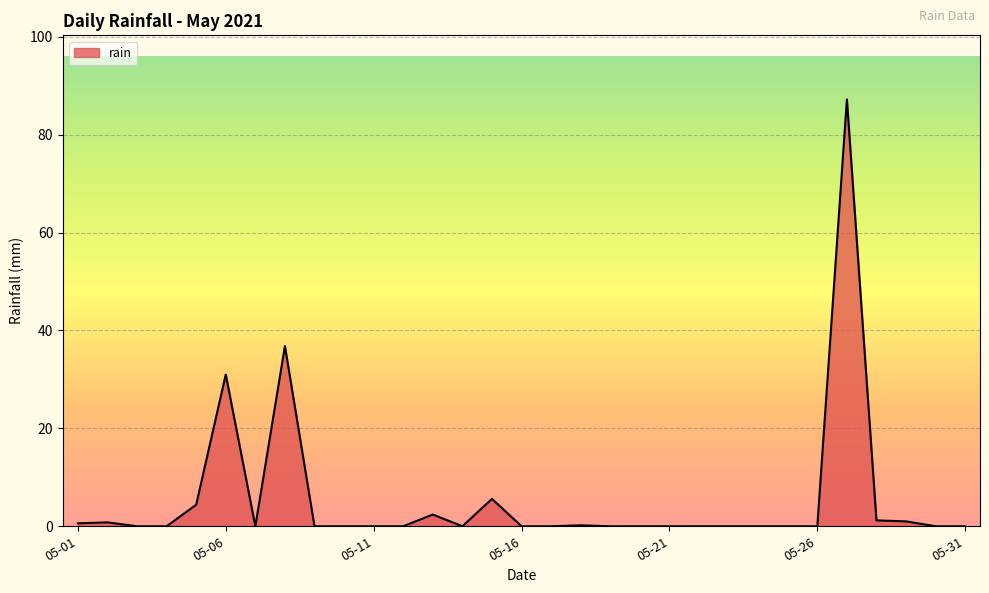

What is the maximum value shown in the chart?

87.2